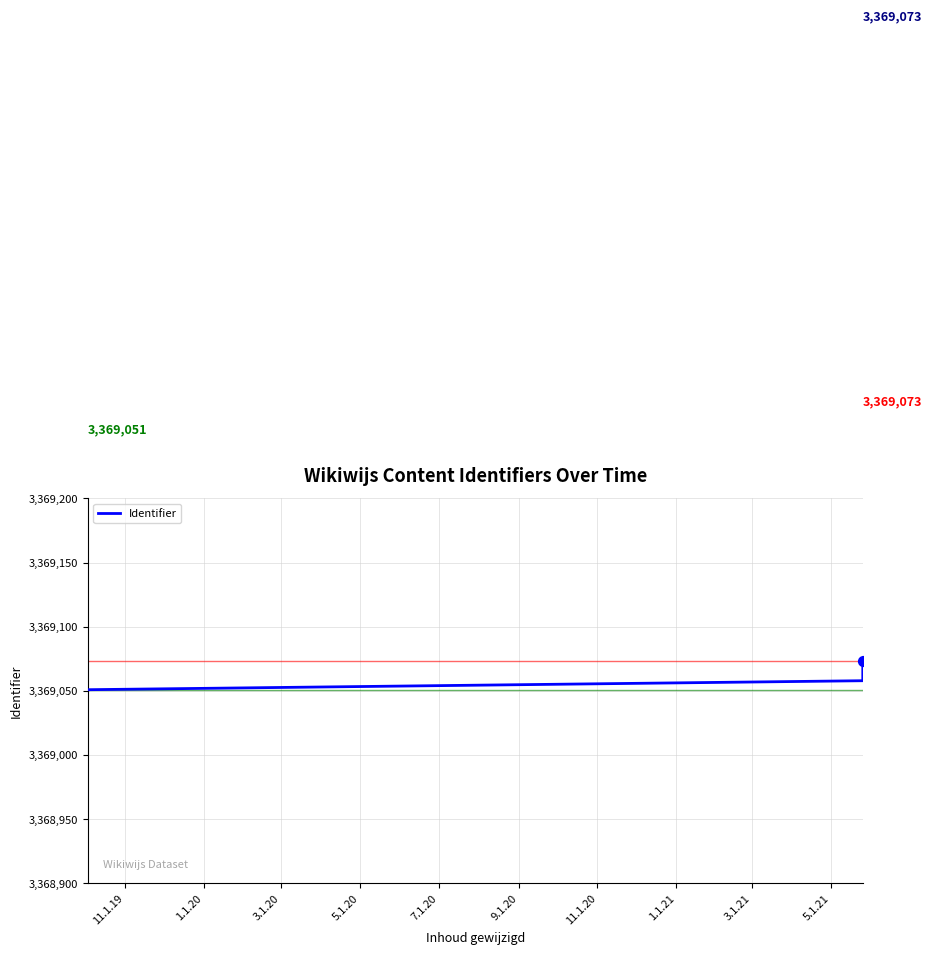

What is the minimum value shown in the chart?

3369051